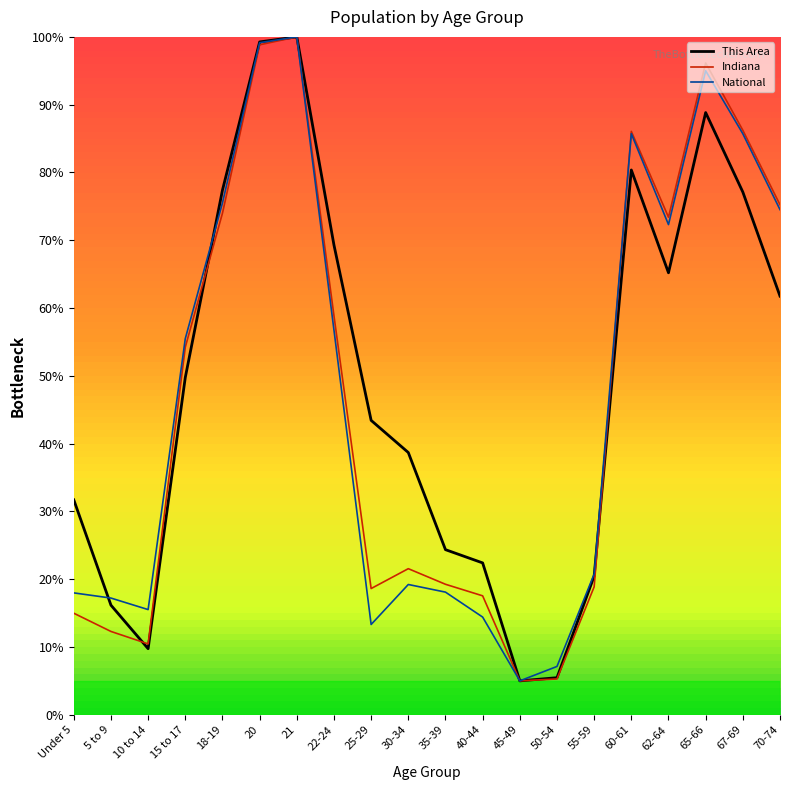

Where is This Area nearest to the value 52?

15 to 17